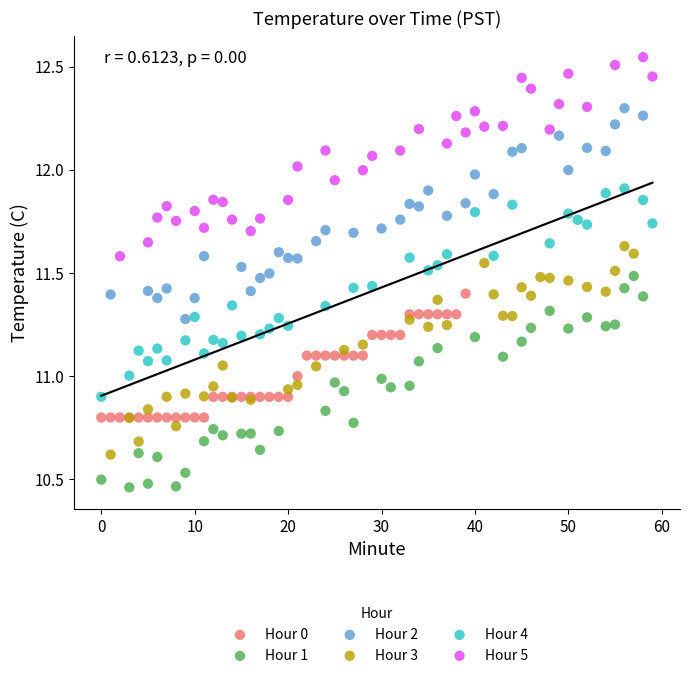

Which series reaches the minimum Y coordinate?

Hour 1